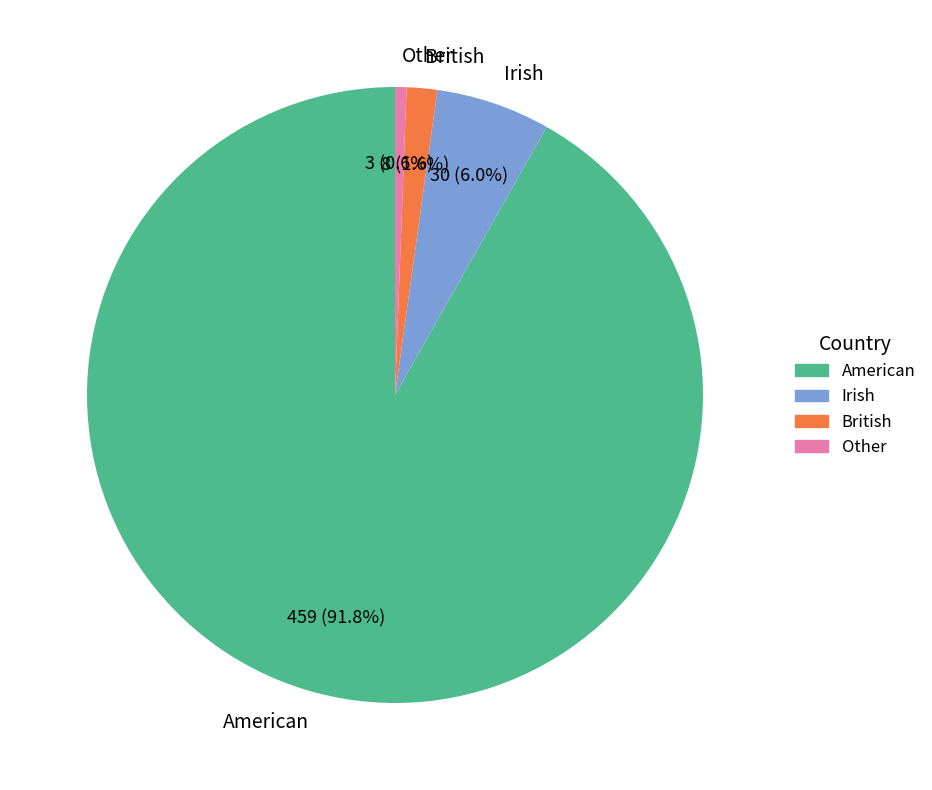

To the nearest percent, what portion does Irish represent?

6%